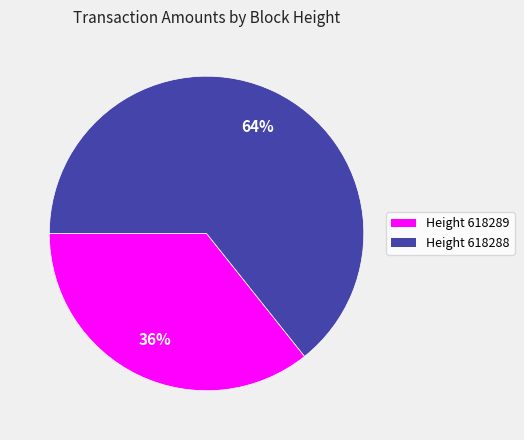

To the nearest percent, what is the average slice percentage?

50%